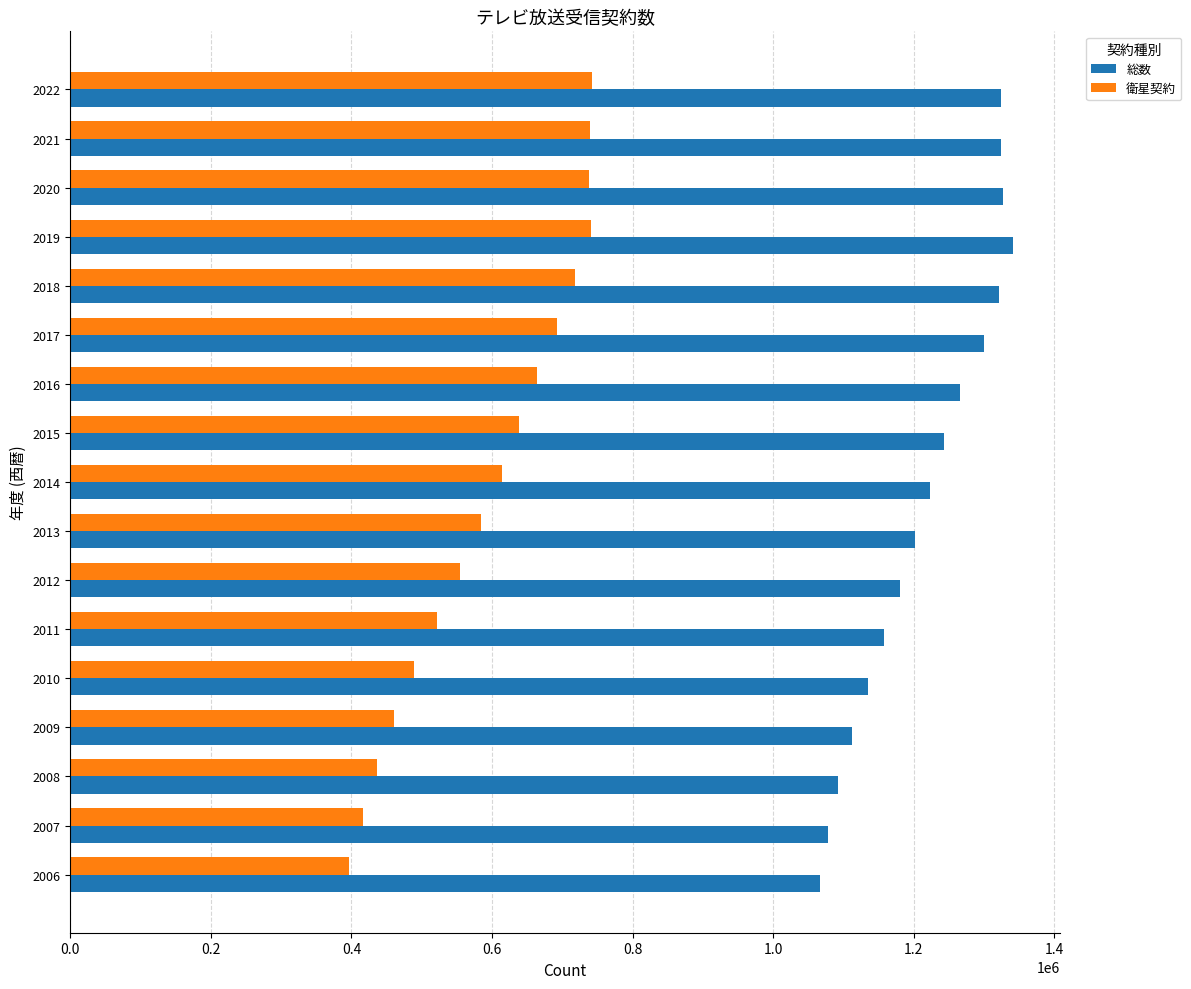

The value of 総数 at 2012 is 1180041. True or false?

True